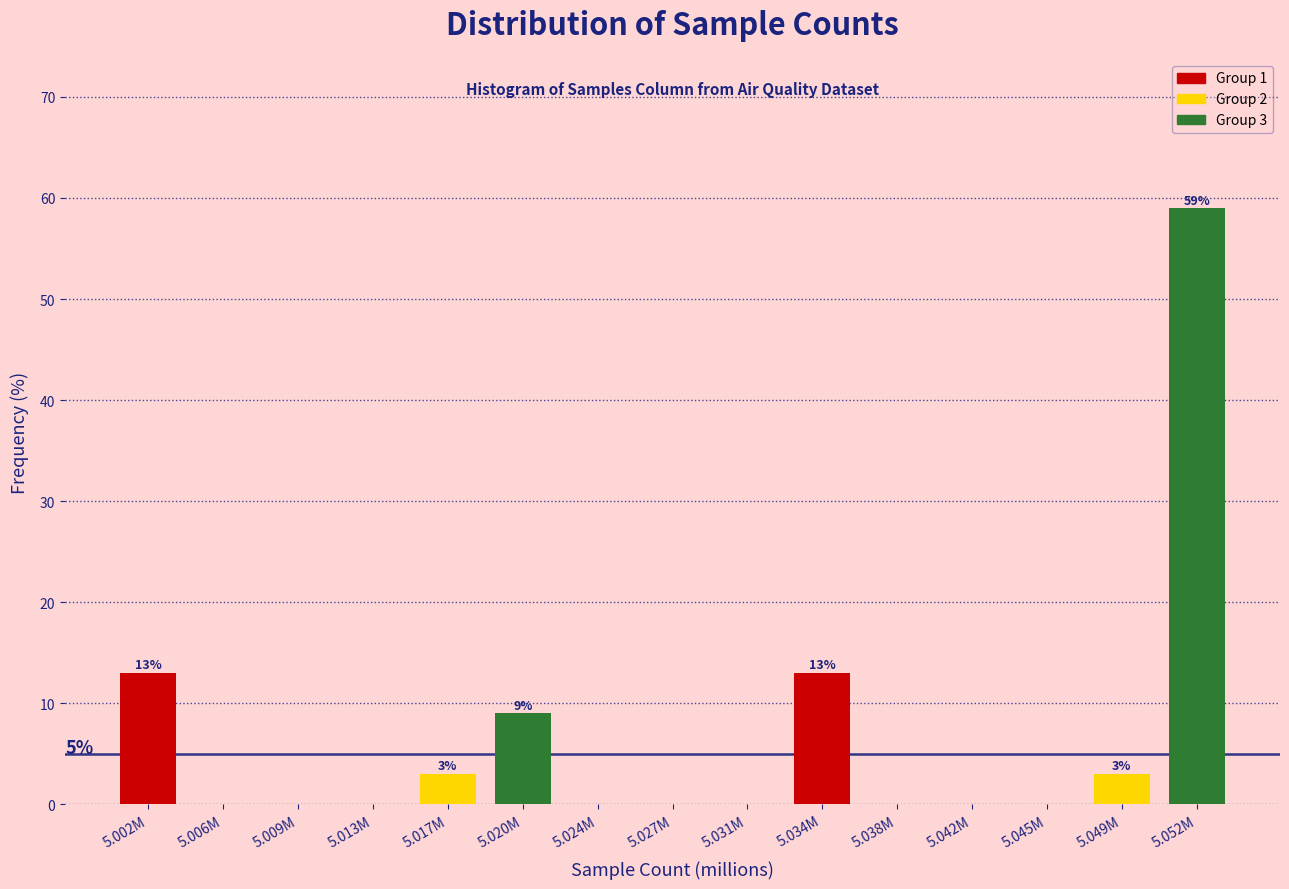

What is the change in value from 5.009M to 5.034M?

+13